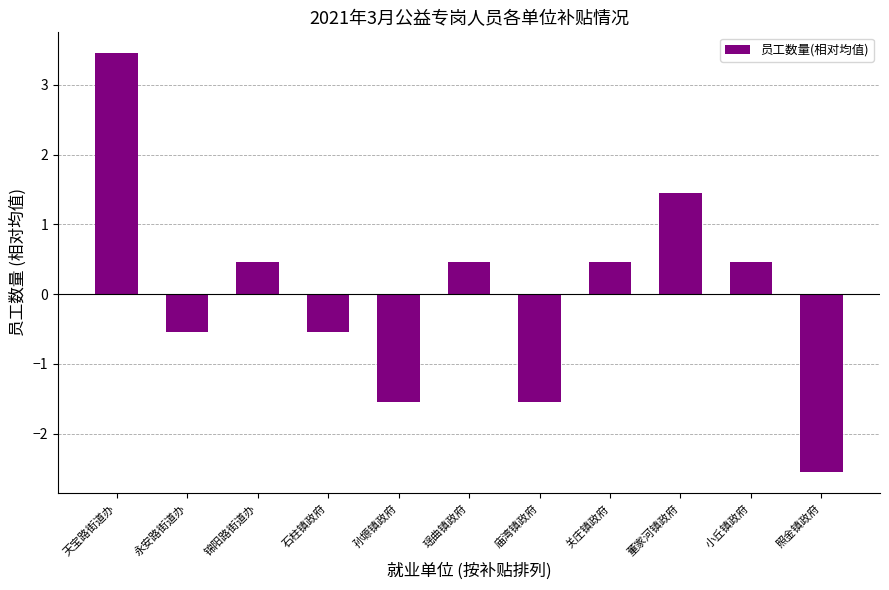

Are the bars horizontal?

No